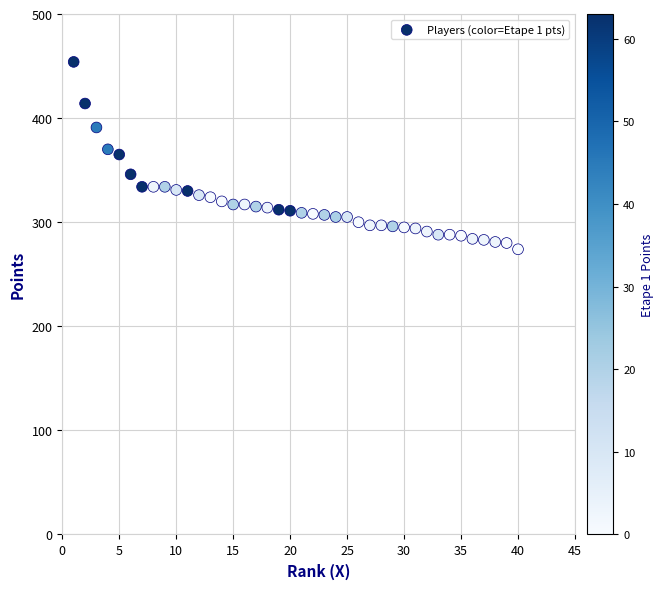

What is the range of Y values (max minus min)?

180